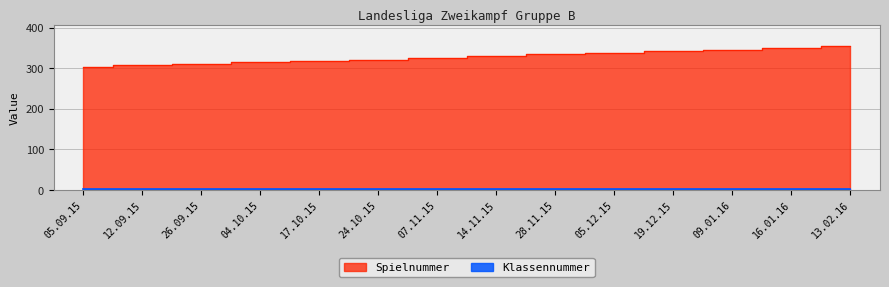

What is the label of the 14th point from the right?

05.09.15